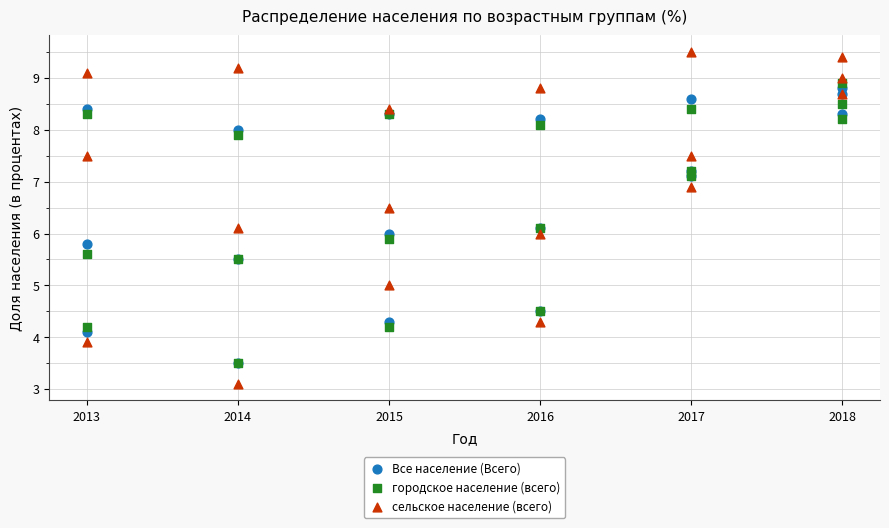

What are all the series names shown in the legend?

Все население (Всего), городское население (всего), сельское население (всего)